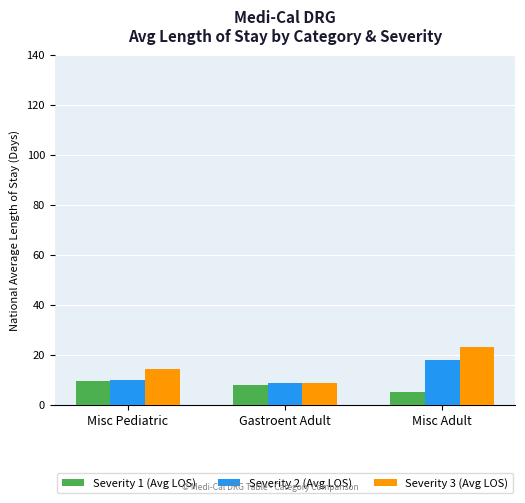

What value does the Severity 1 (Avg LOS) series have at Misc Pediatric?

9.7